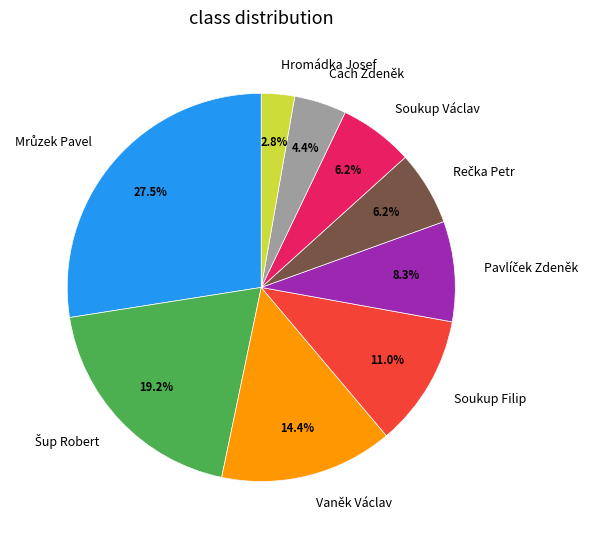

Does Vaněk Václav account for over 50% of the chart?

No